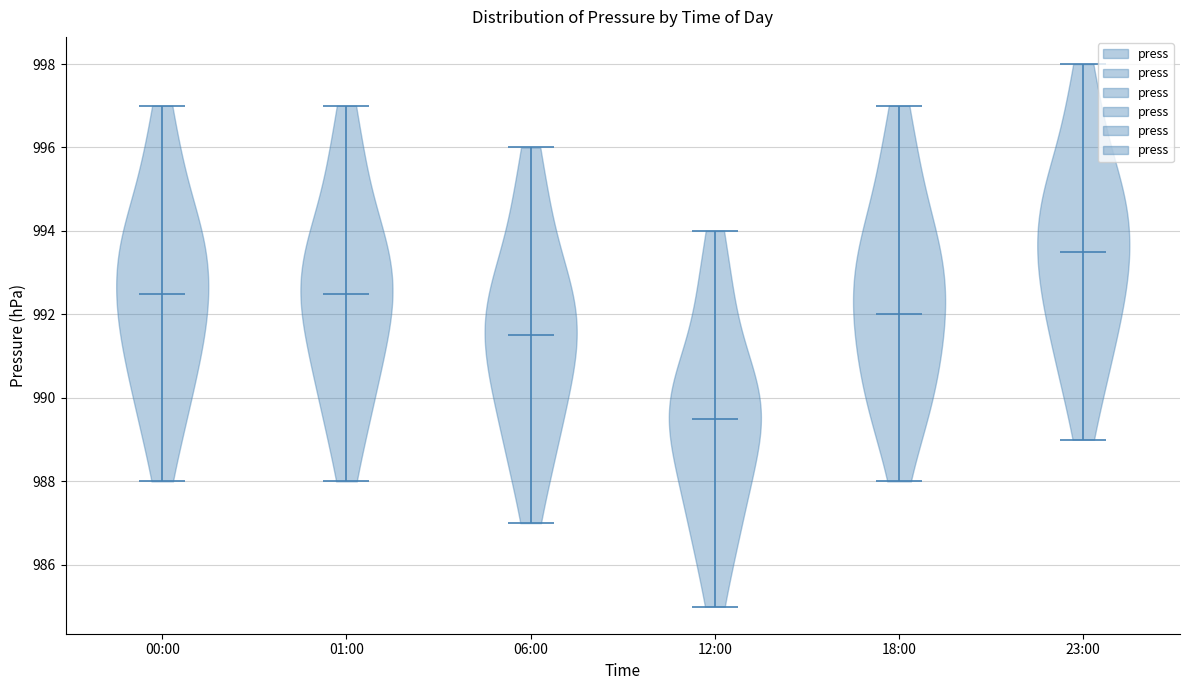

Reading left to right, read every violin against the y-axis: where its median line is, and the lowest and highest points it reaches. The values are not printed on the chart, so give them approximately, as read against the axis.

00:00: median line 992.6, lowest point 988.0, highest point 997.0
01:00: median line 992.6, lowest point 988.0, highest point 997.0
06:00: median line 991.6, lowest point 987.0, highest point 996.0
12:00: median line 989.6, lowest point 985.0, highest point 994.0
18:00: median line 992.0, lowest point 988.0, highest point 997.0
23:00: median line 993.6, lowest point 989.0, highest point 998.0